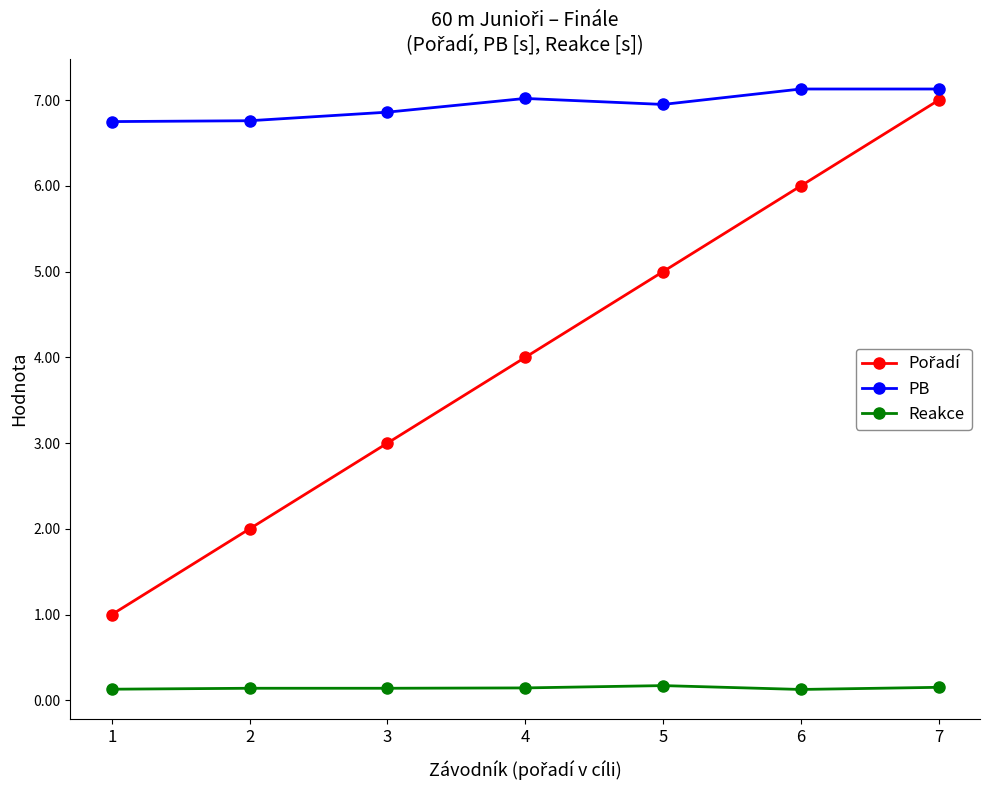

True or false: Reakce has a value of 0.2 at 5.

True